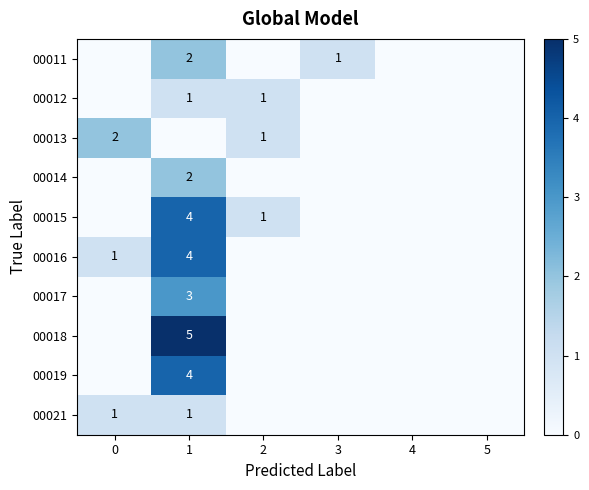

Which series has the largest total across all categories?

00015